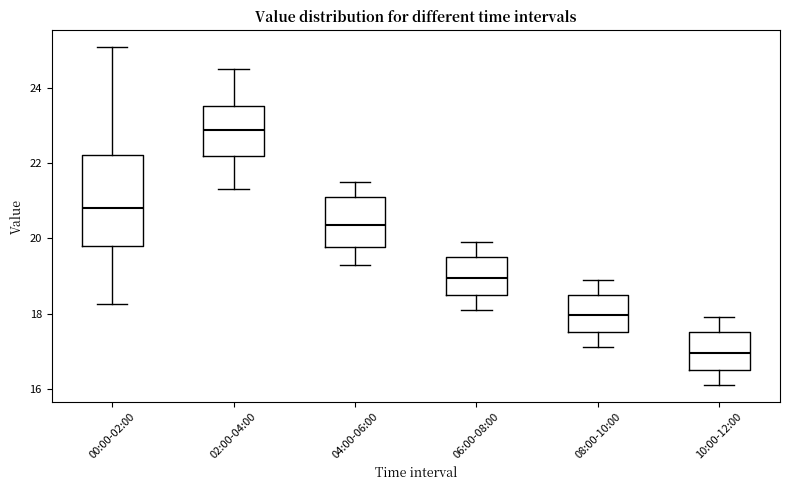

Reading left to right, transcribe this box plot: for each box, give where its median line is, the range the box spans, and where its two whiskers end, as read against the y-axis. The values are not printed on the chart, so give them approximately, as read against the axis.

00:00-02:00: median 20.8, box 19.8 to 22.2, whiskers 18.2 to 25.0
02:00-04:00: median 22.8, box 22.2 to 23.6, whiskers 21.4 to 24.6
04:00-06:00: median 20.4, box 19.8 to 21.2, whiskers 19.4 to 21.6
06:00-08:00: median 19.0, box 18.6 to 19.6, whiskers 18.2 to 20.0
08:00-10:00: median 18.0, box 17.6 to 18.6, whiskers 17.2 to 19.0
10:00-12:00: median 17.0, box 16.6 to 17.6, whiskers 16.2 to 18.0